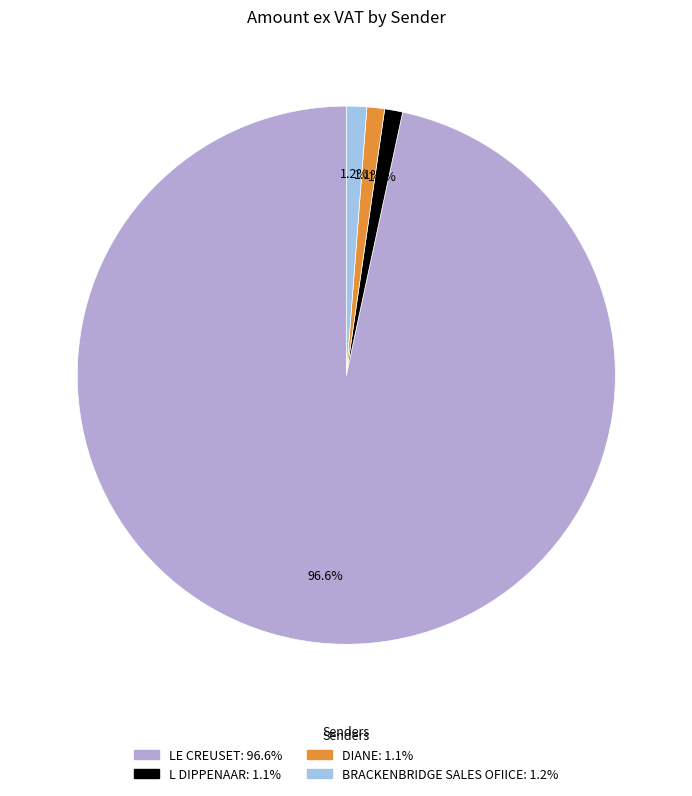

How much of the chart is everything except BRACKENBRIDGE SALES OFIICE?

98.8%